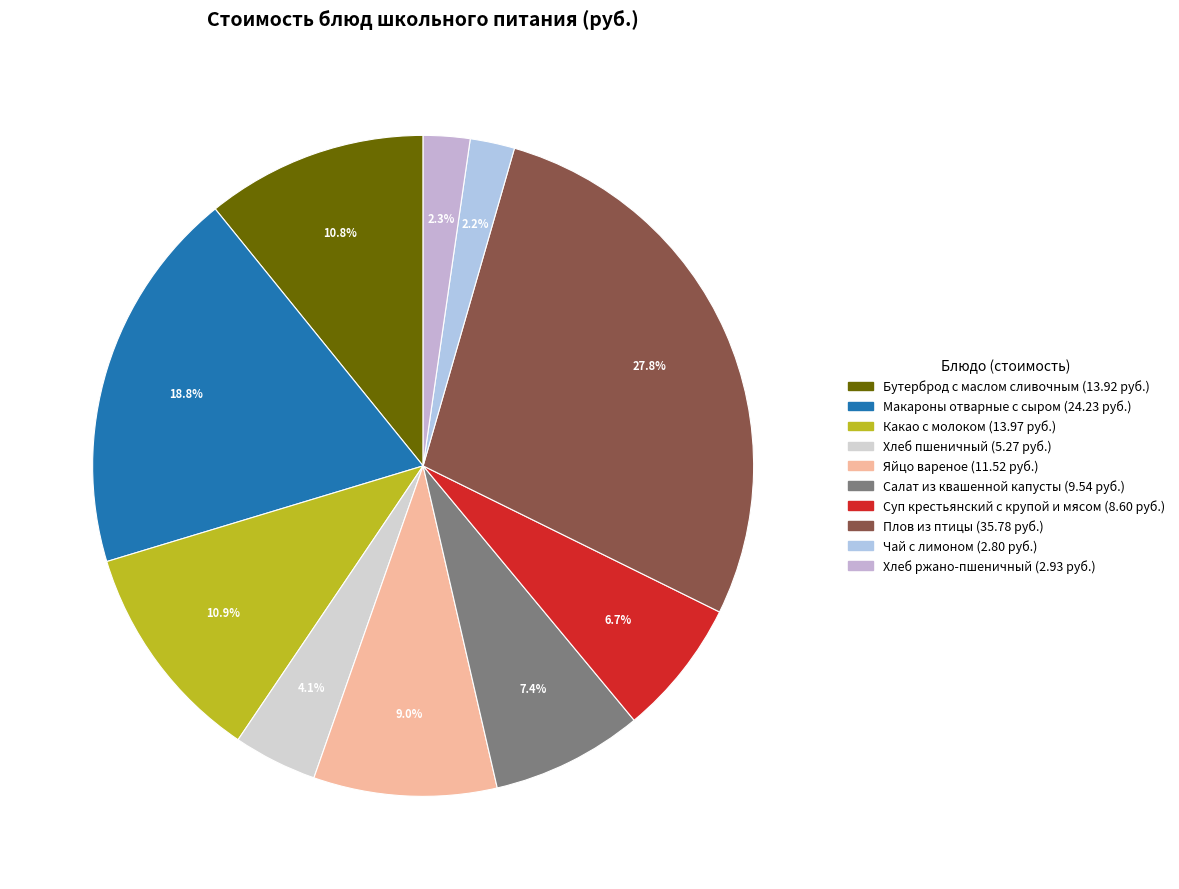

Count the number of slices in the pie.

10